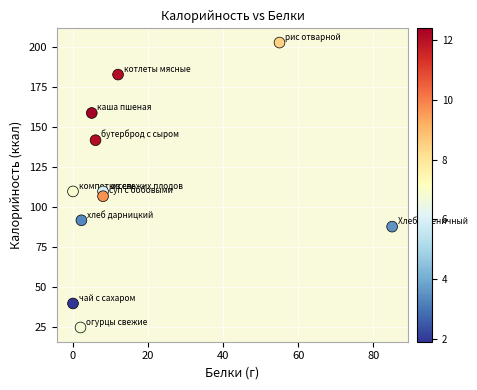

What is the range of Y values (max minus min)?

178.0